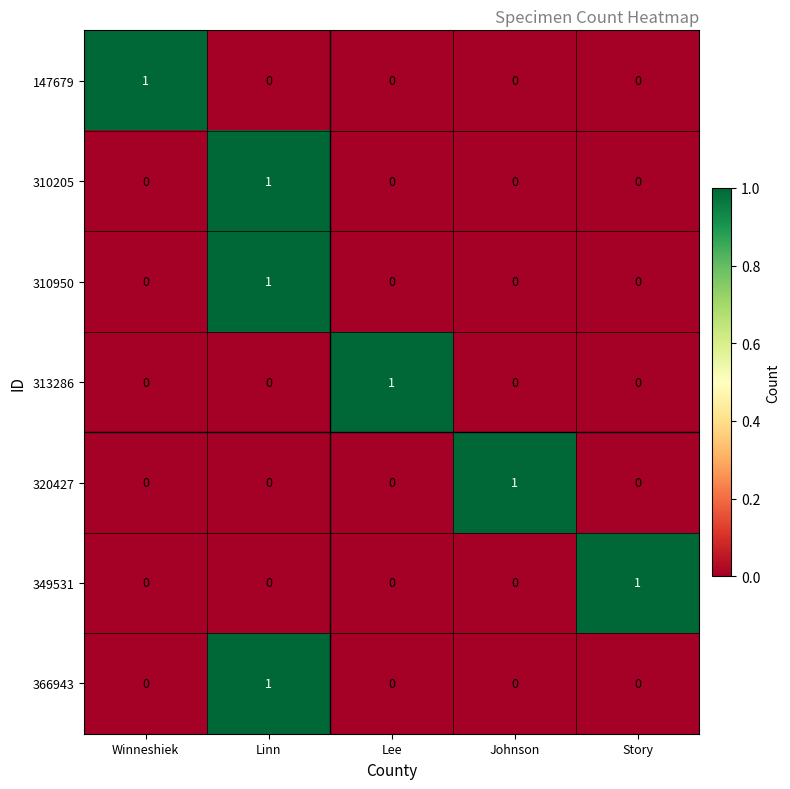

How many 366943 values are between 0 and 1?

5